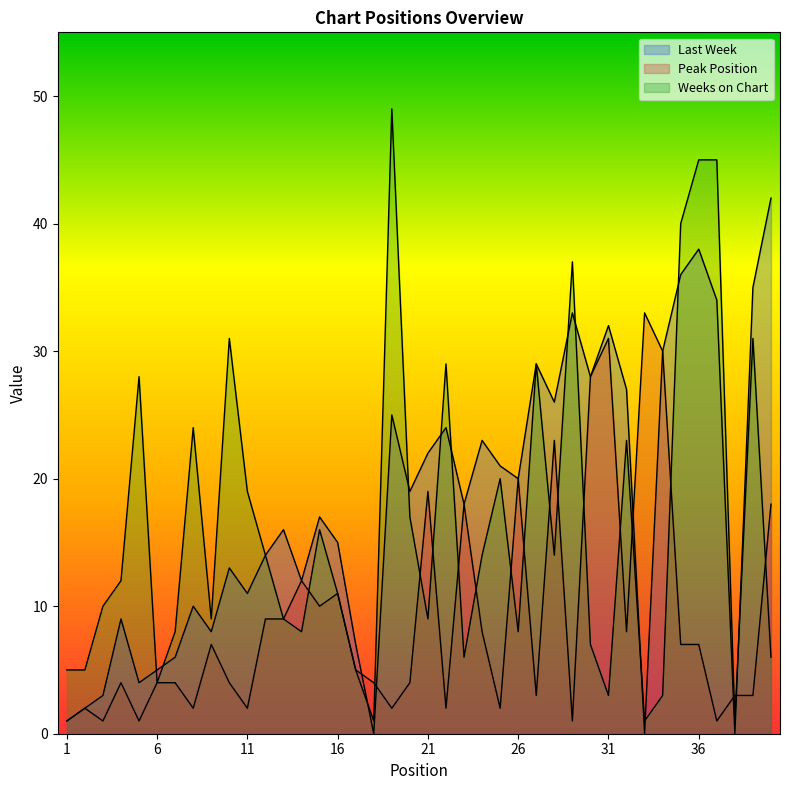

True or false: Weeks on Chart has more than 2 points higher than both neighbors.

True